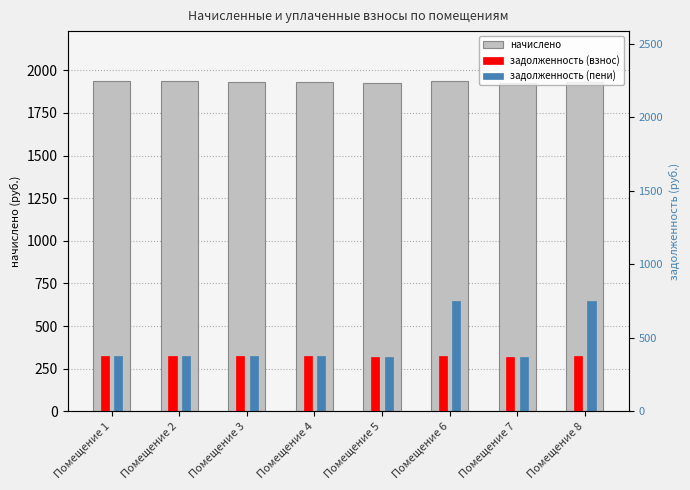

Is the value of задолженность (пени) at Помещение 6 greater than the value of задолженность (взнос) at Помещение 8?

Yes